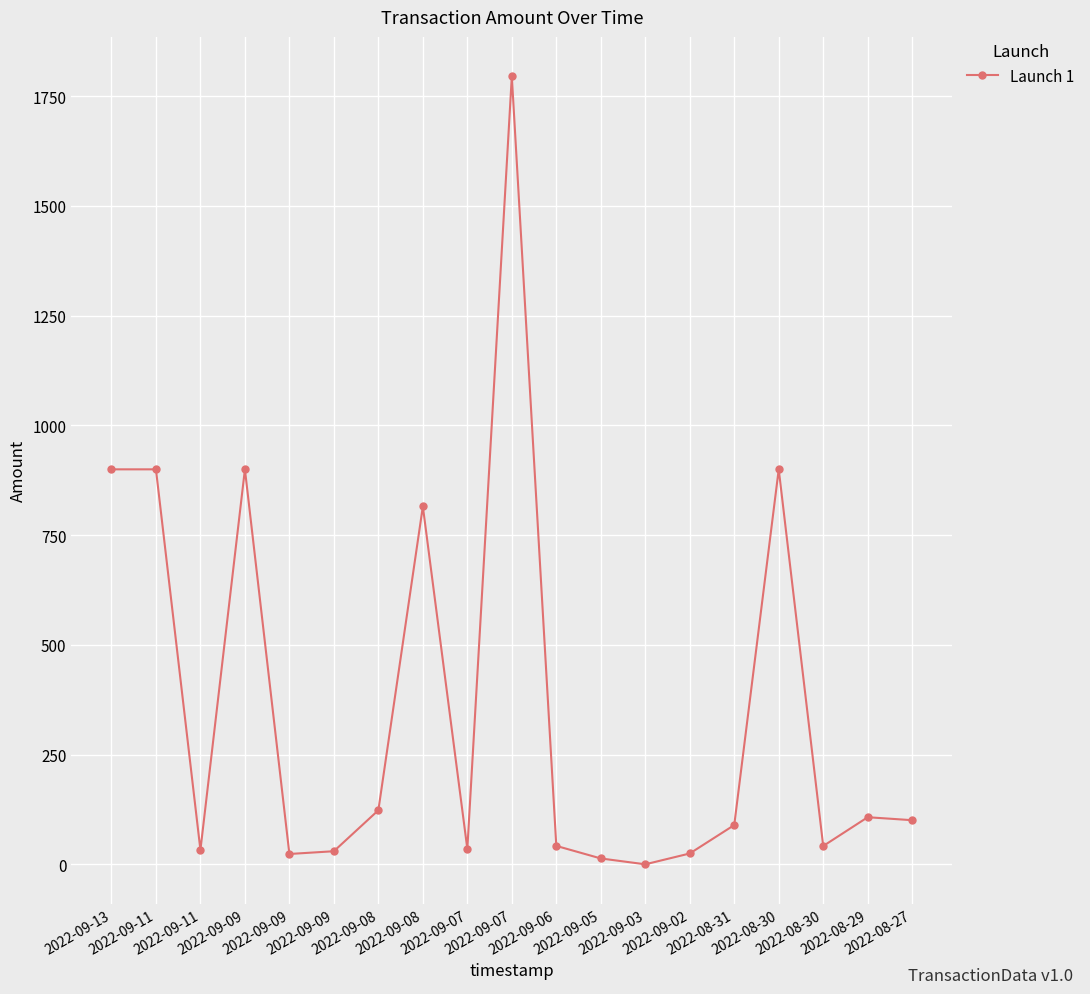

What is the sum of all values?

6876.9